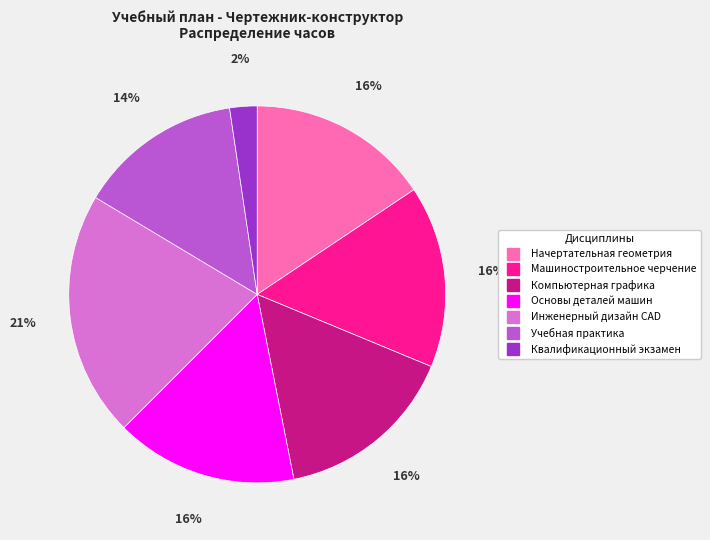

How many slices are in this pie chart?

7